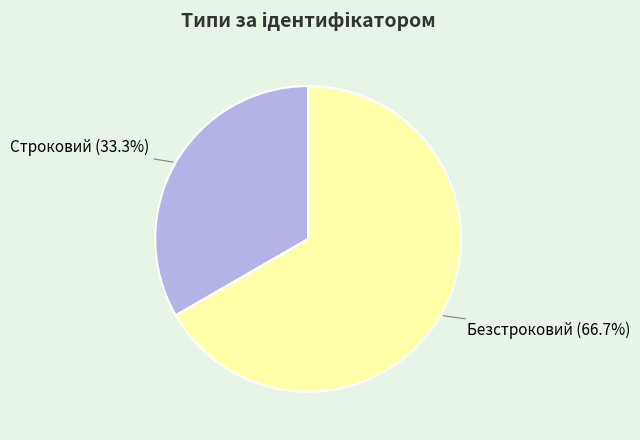

Which slice is the largest?

Безстроковий